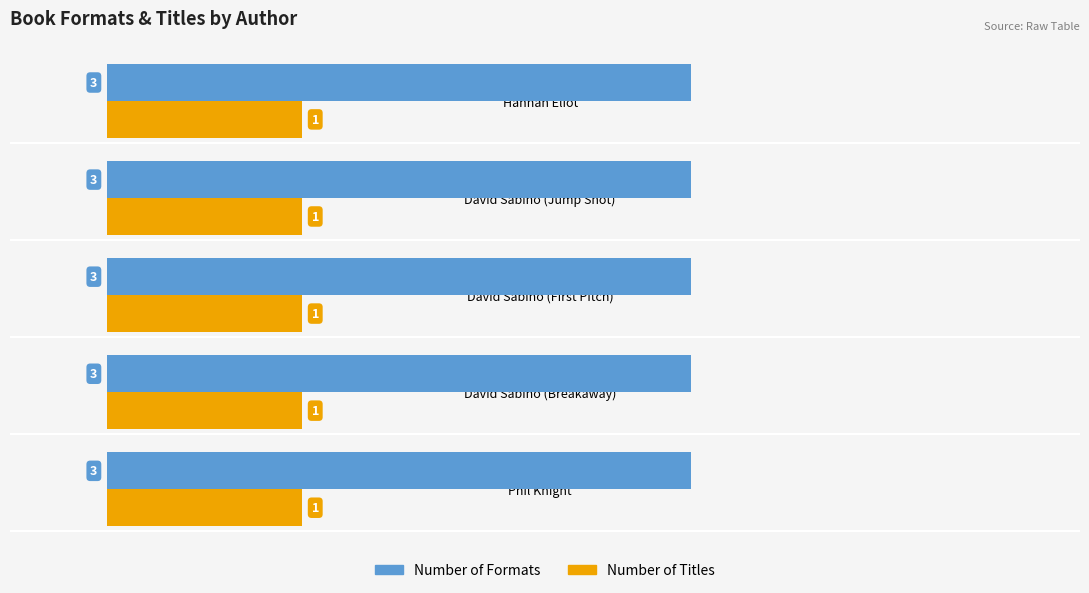

The Number of Titles series shows 1 at David Sabino (Breakaway). True or false?

True